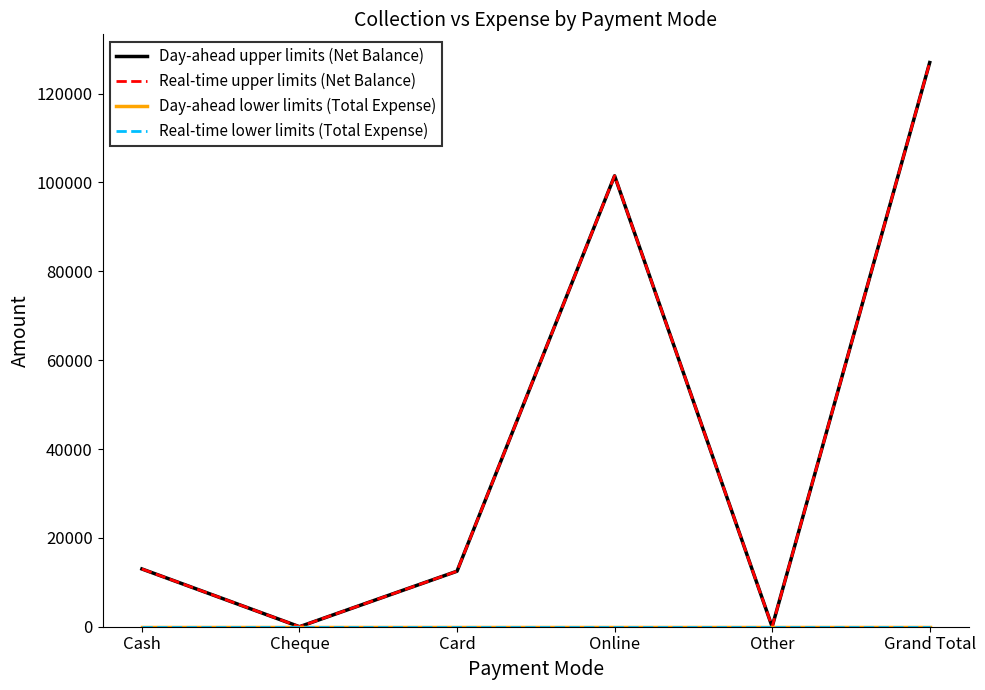

Does the chart display data point markers on the line(s)?

No